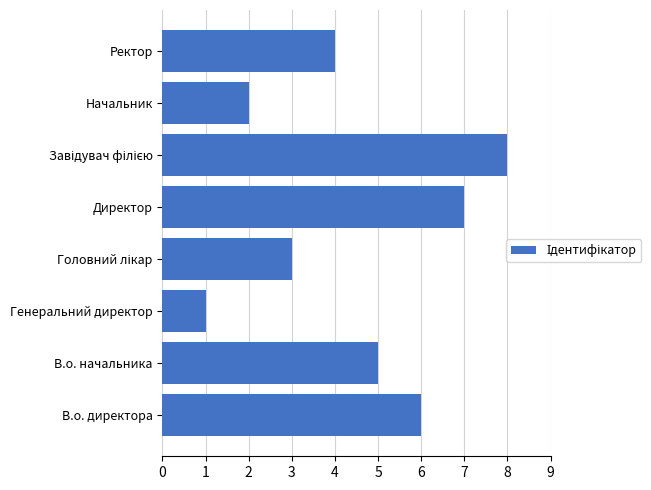

What is the smallest value displayed?

1